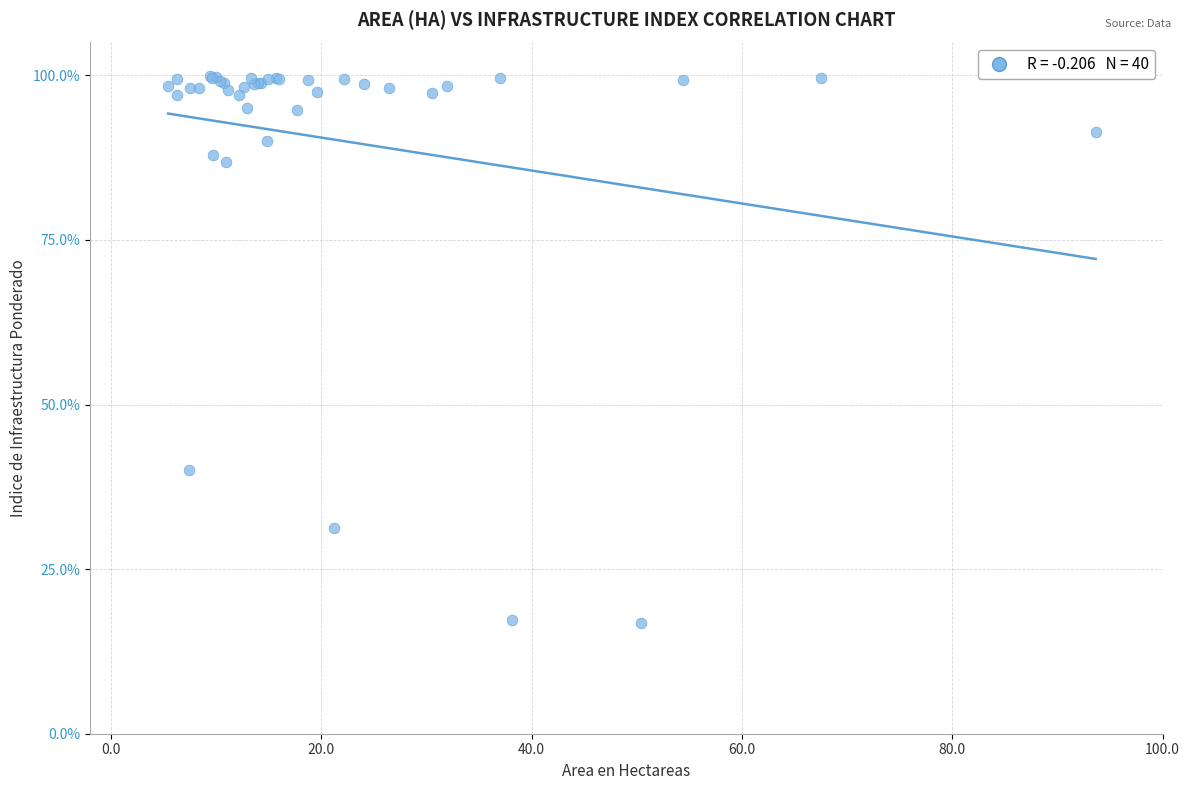

What Y value in the scatter plot is closest to 58?

40.0